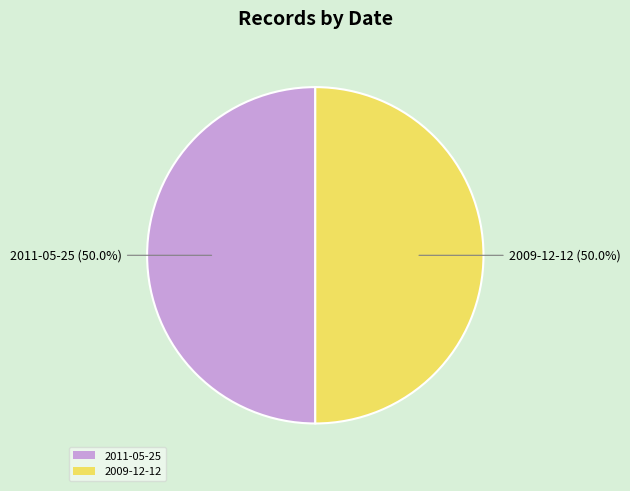

Approximately how many times larger is the value at 2011-05-25 compared to 2009-12-12?

1.0